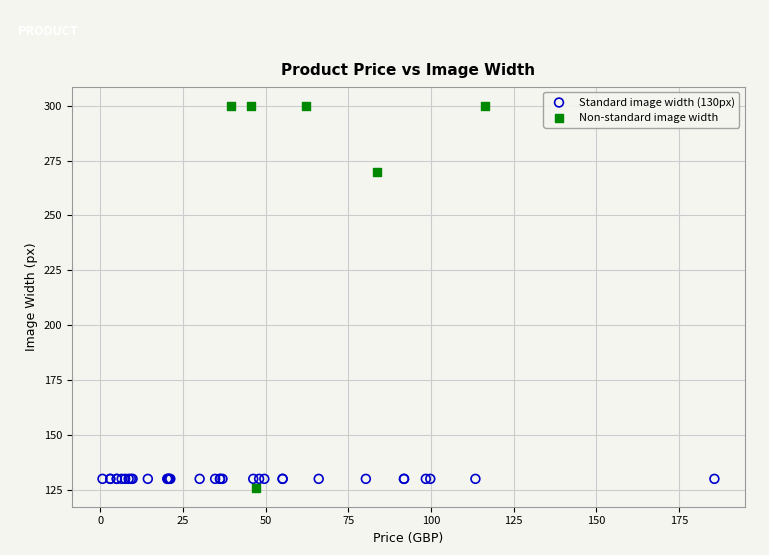

Which series reaches the maximum Y coordinate?

Non-standard image width